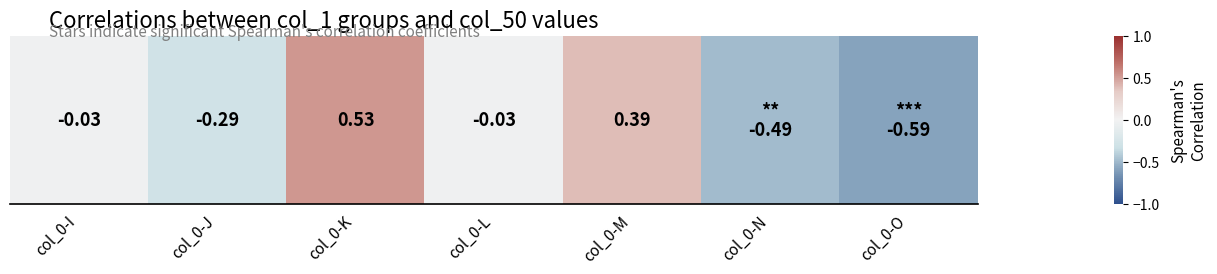

List the labels in order of value, largest first.

col_0-K, col_0-M, col_0-I, col_0-L, col_0-J, col_0-N, col_0-O